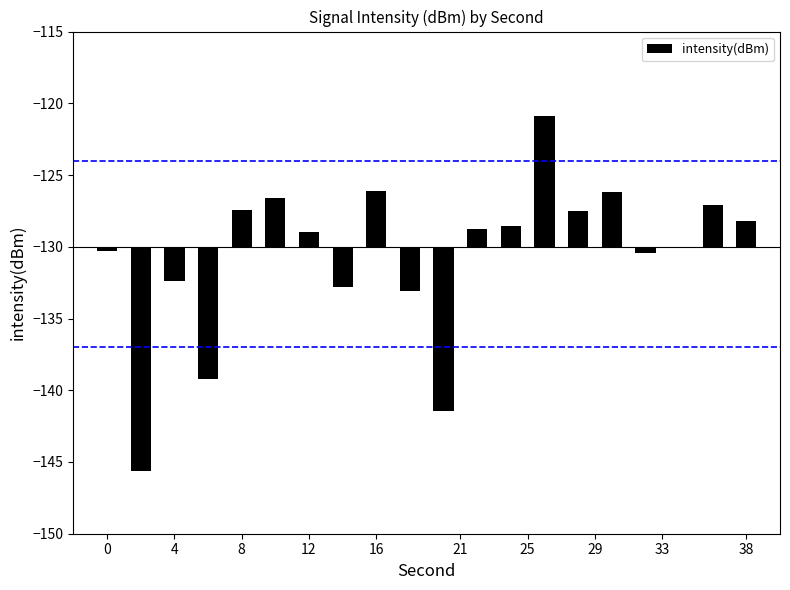

How many categories are shown in the chart?

20